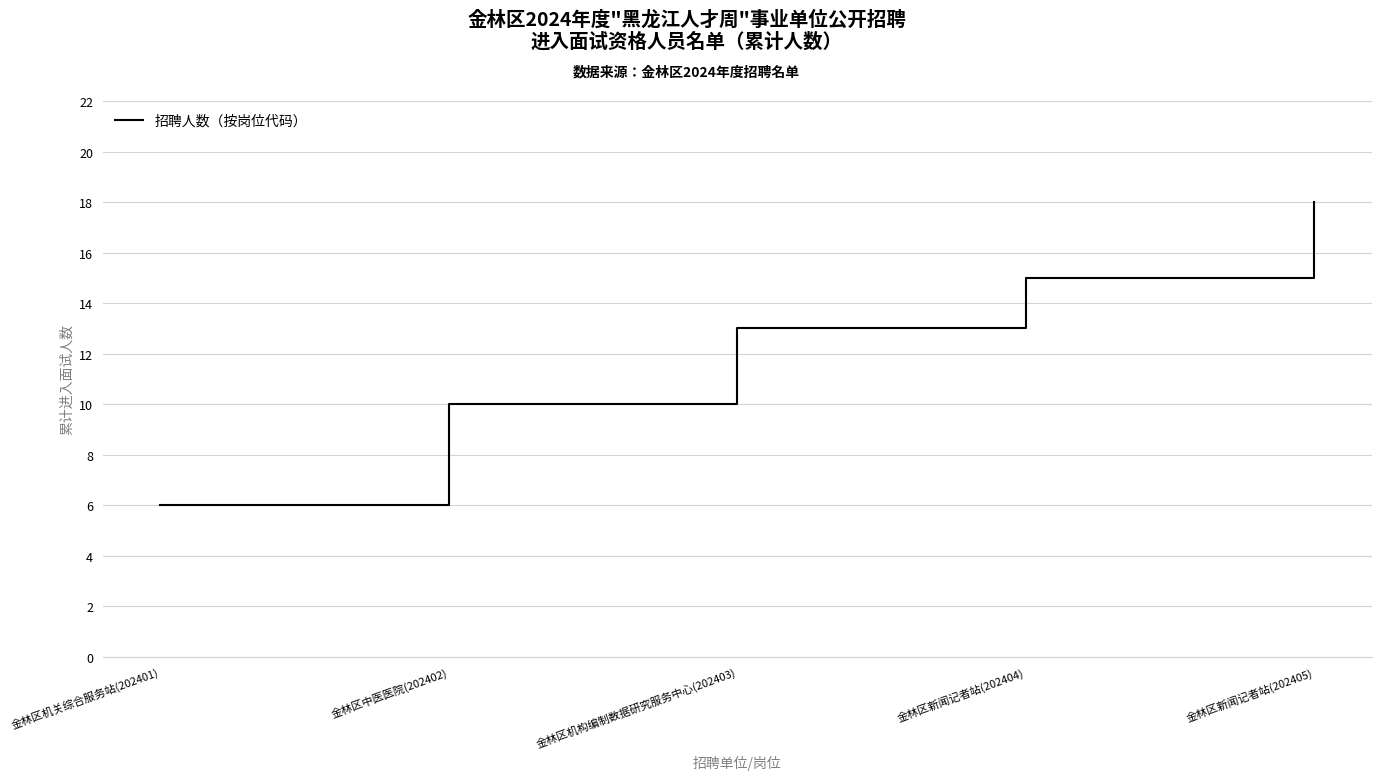

Between 金林区中医医院(202402) and 金林区机关综合服务站(202401), which is larger?

金林区中医医院(202402)